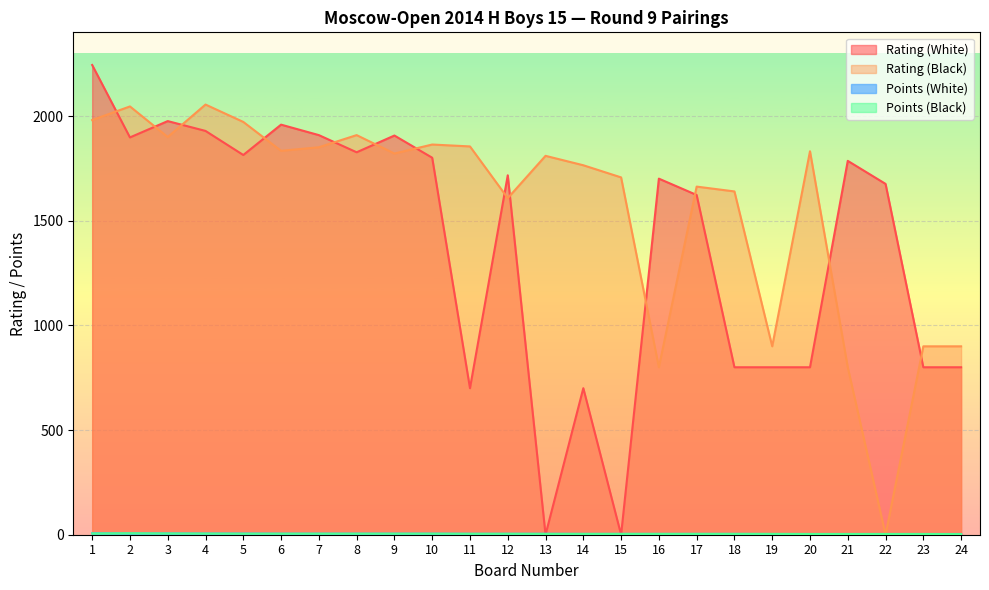

At which label is Points (Black) closest to 5?

5